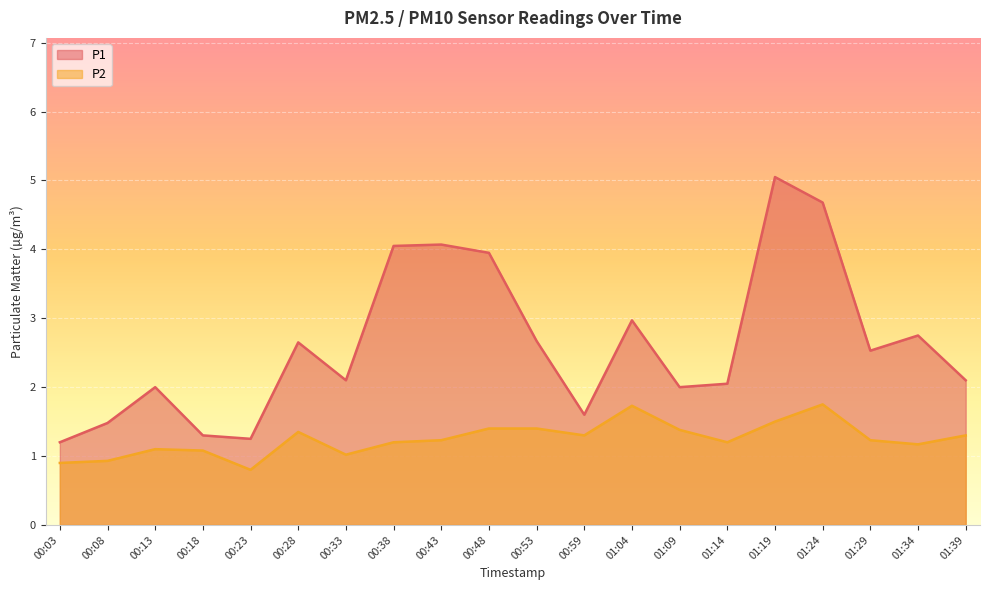

What position from the right is 00:08?

19